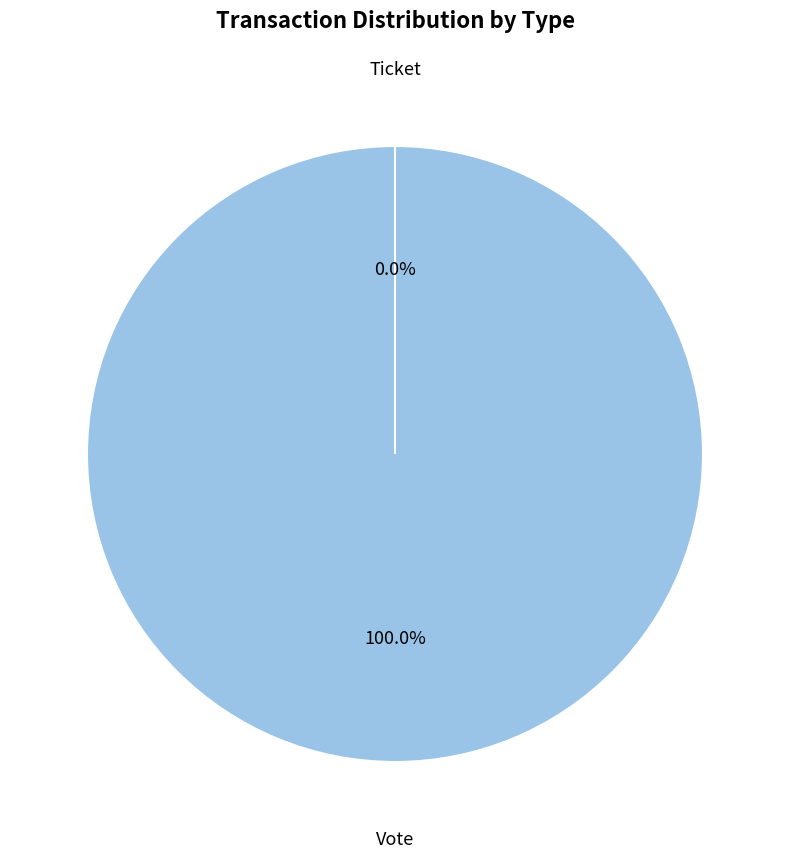

Is there any slice that represents more than half of the pie?

Yes